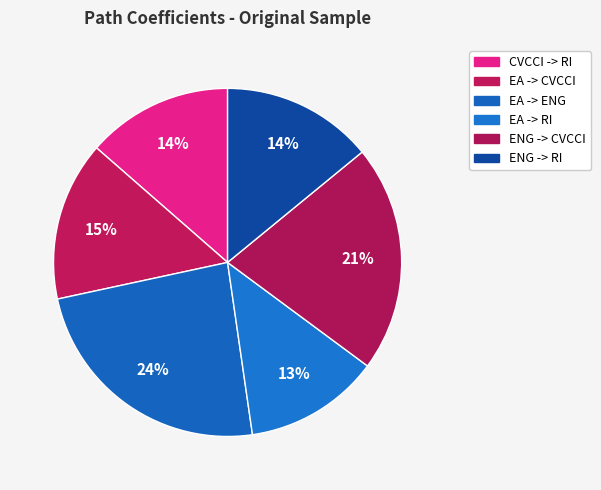

Is there a majority slice in this chart?

No